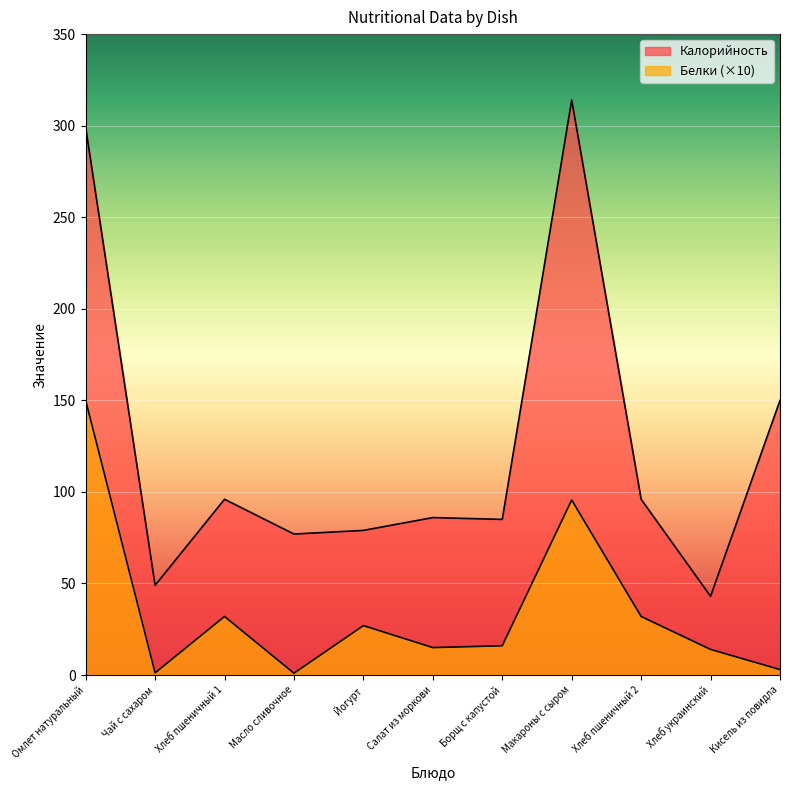

What is the difference between the maximum and minimum values in the Калорийность series?

271.0